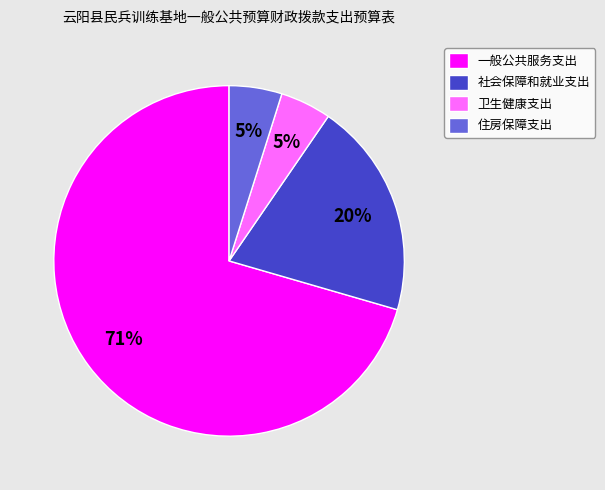

To the nearest percent, what is the combined percentage of 一般公共服务支出 and 住房保障支出?

75%